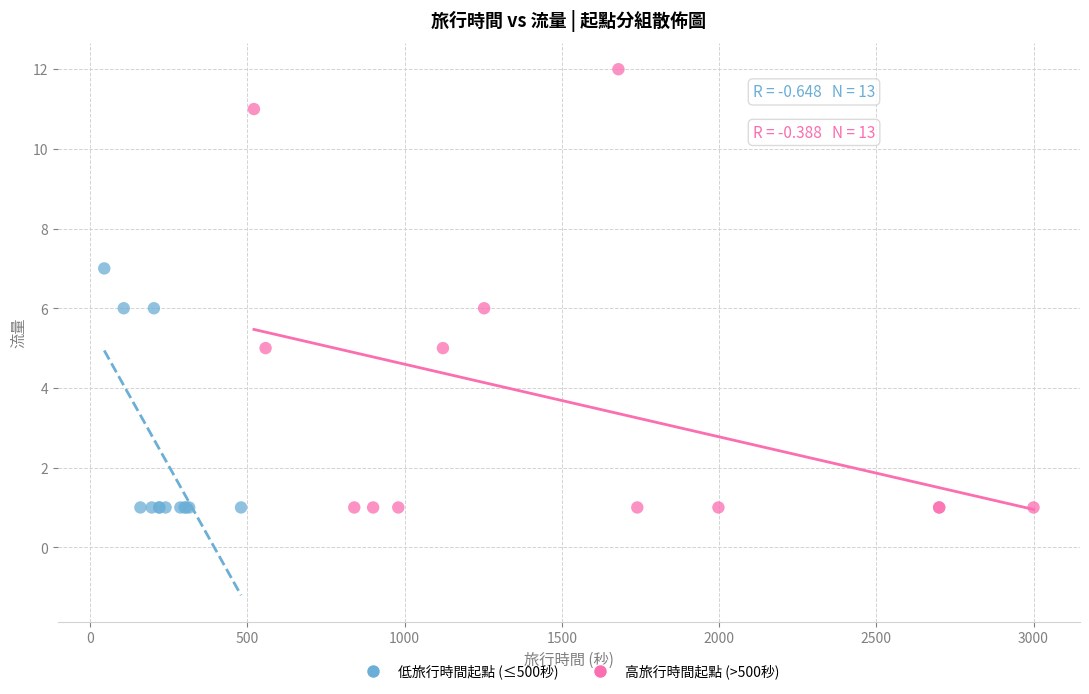

Which series has the largest Y range (max minus min)?

高旅行時間起點 (>500秒)